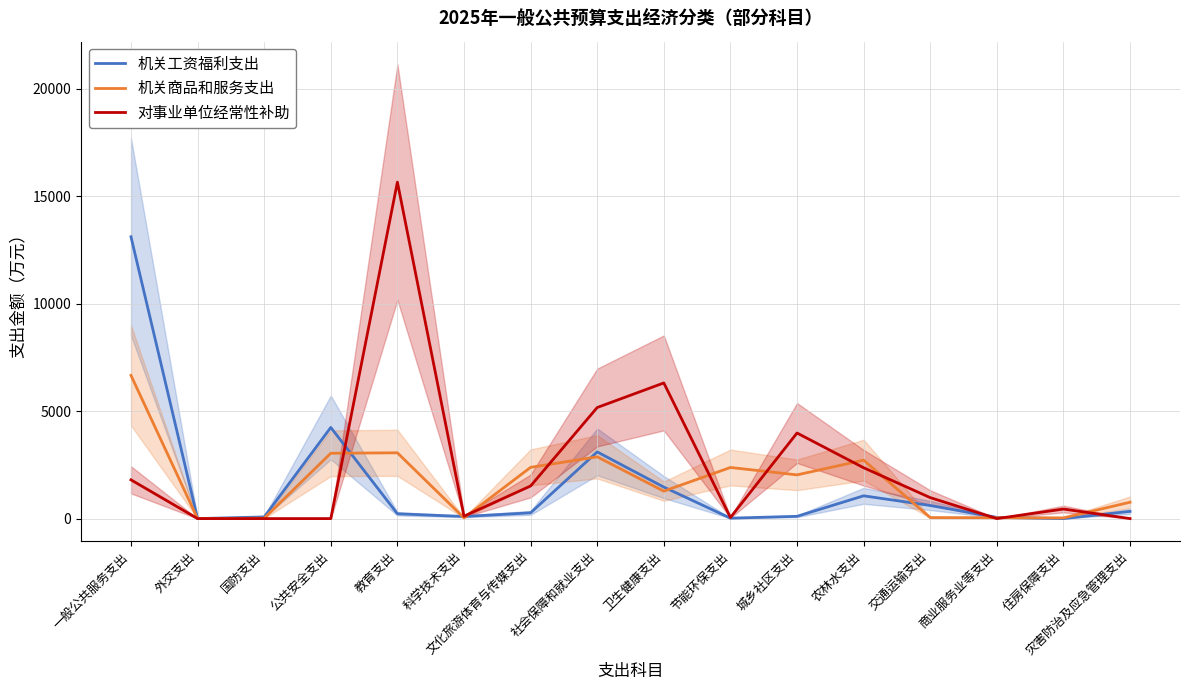

How many distinct data groups are displayed?

3